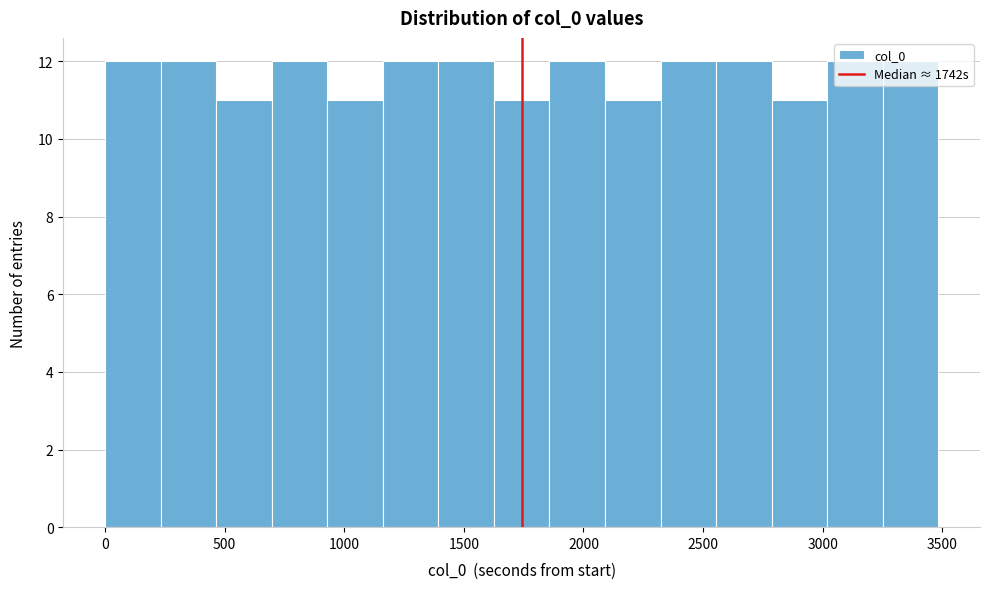

Reading left to right, transcribe this chart: for each bar, give the range it covers on the x-axis and its height. Neither the bar edges nor the heights are printed on the chart, so give them approximately, as read against the axes.

0 to 250: 12
250 to 450: 12
450 to 700: 11
700 to 950: 12
950 to 1150: 11
1150 to 1400: 12
1400 to 1650: 12
1650 to 1850: 11
1850 to 2100: 12
2100 to 2300: 11
2300 to 2550: 12
2550 to 2800: 12
2800 to 3000: 11
3000 to 3250: 12
3250 to 3500: 12